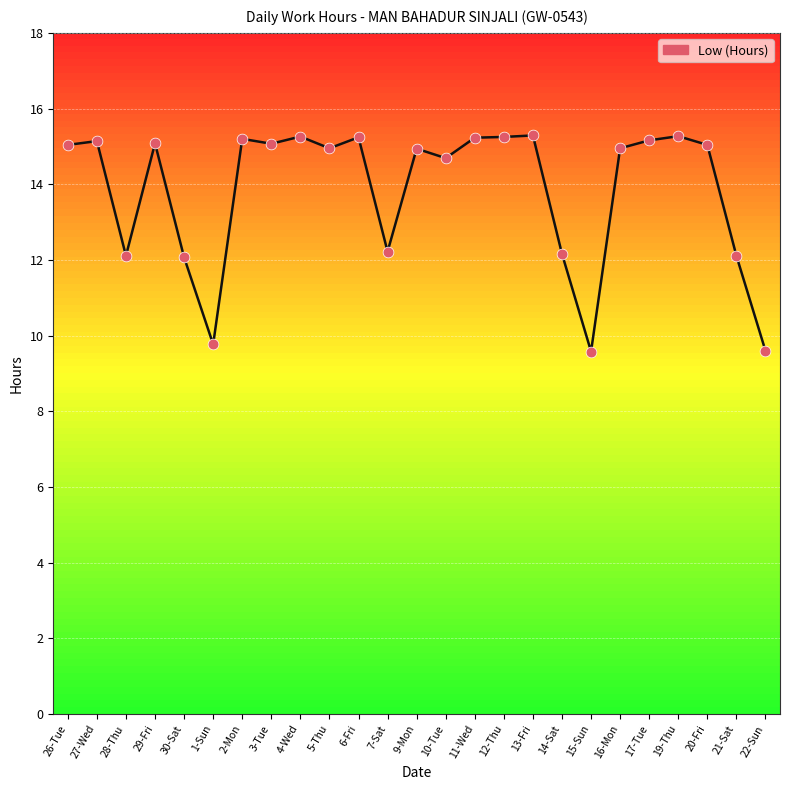

What is the change in value from 7-Sat to 10-Tue?

+2.5